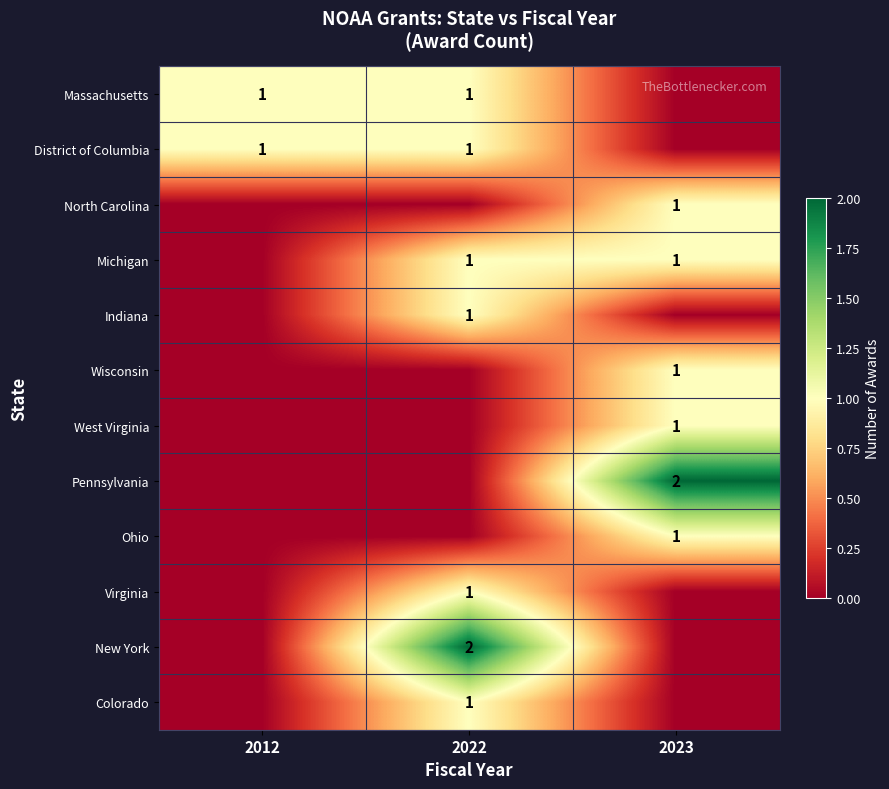

True or false: West Virginia has a value of 0 at 2023.

False